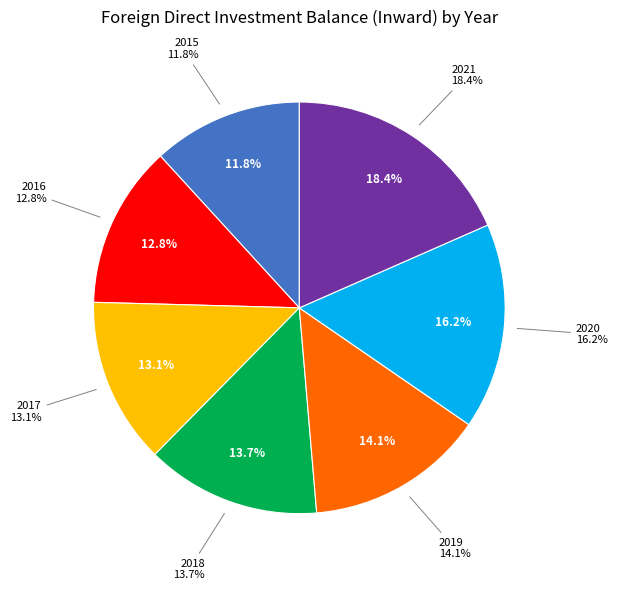

To the nearest percent, what is the combined percentage of 2016 and 2018?

26%